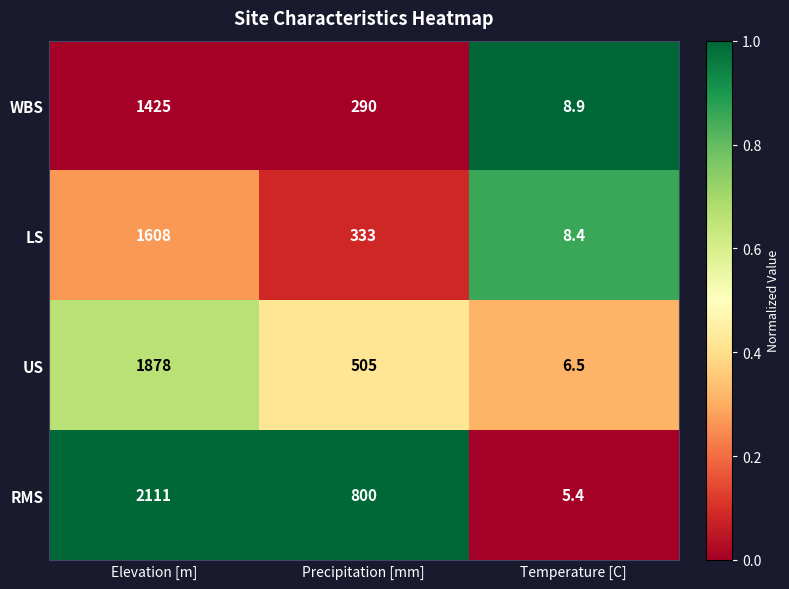

The RMS series shows 1052.9 at Precipitation [mm]. True or false?

False